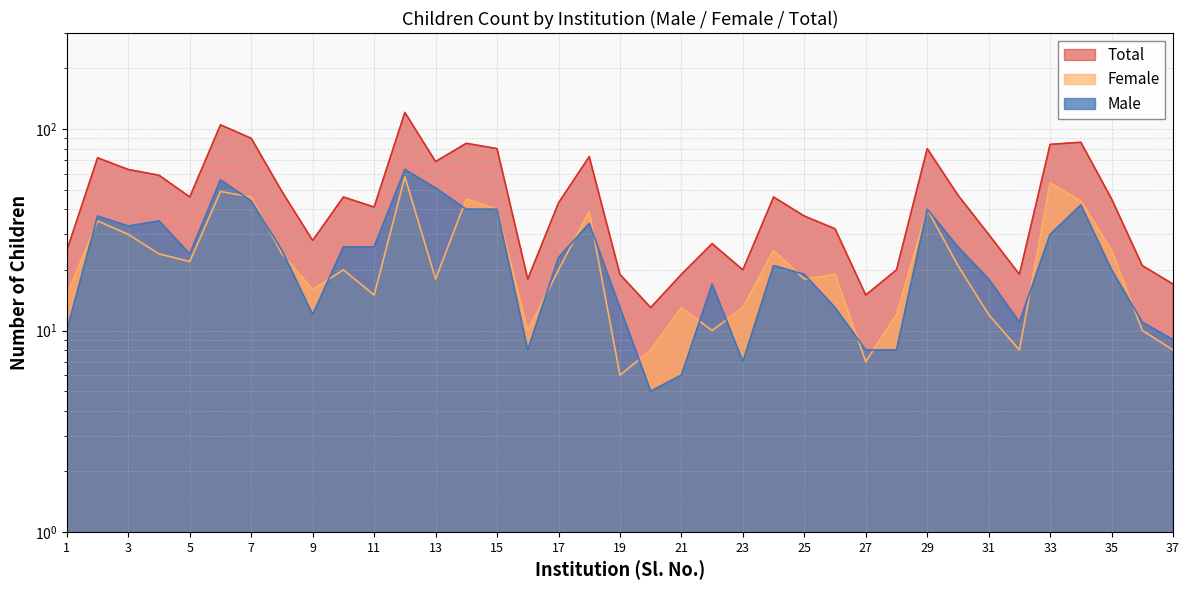

What are all the series names shown in the legend?

Male, Female, Total